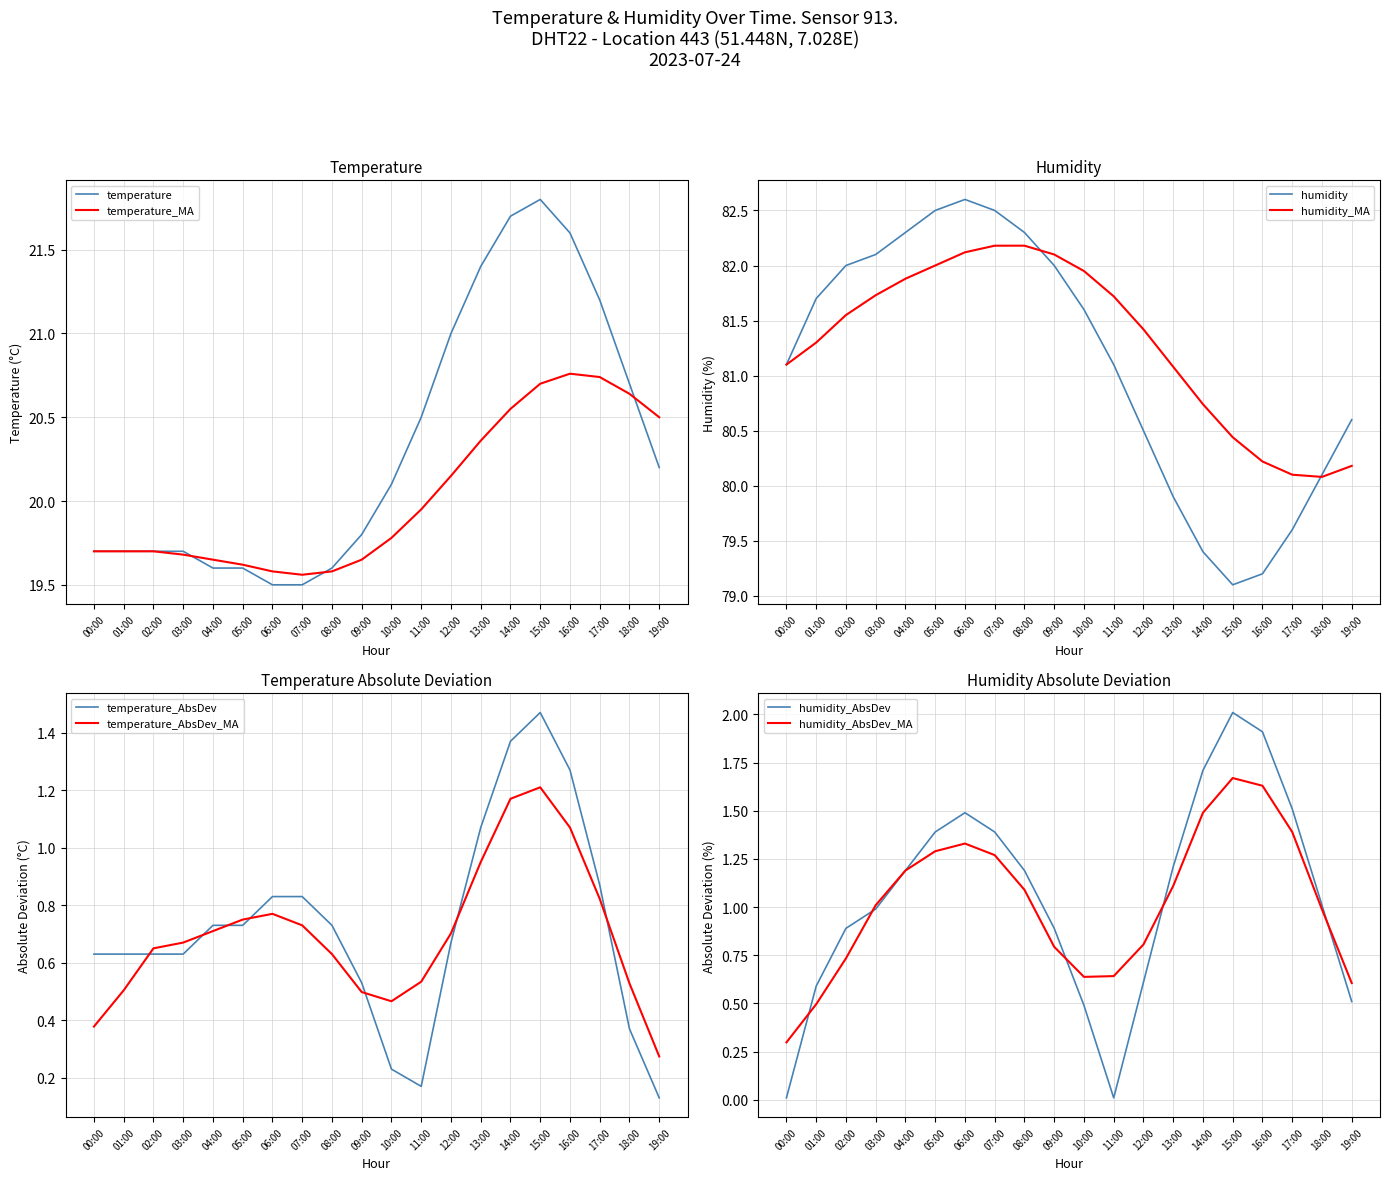

True or false: temperature_MA and humidity cross at least once.

False